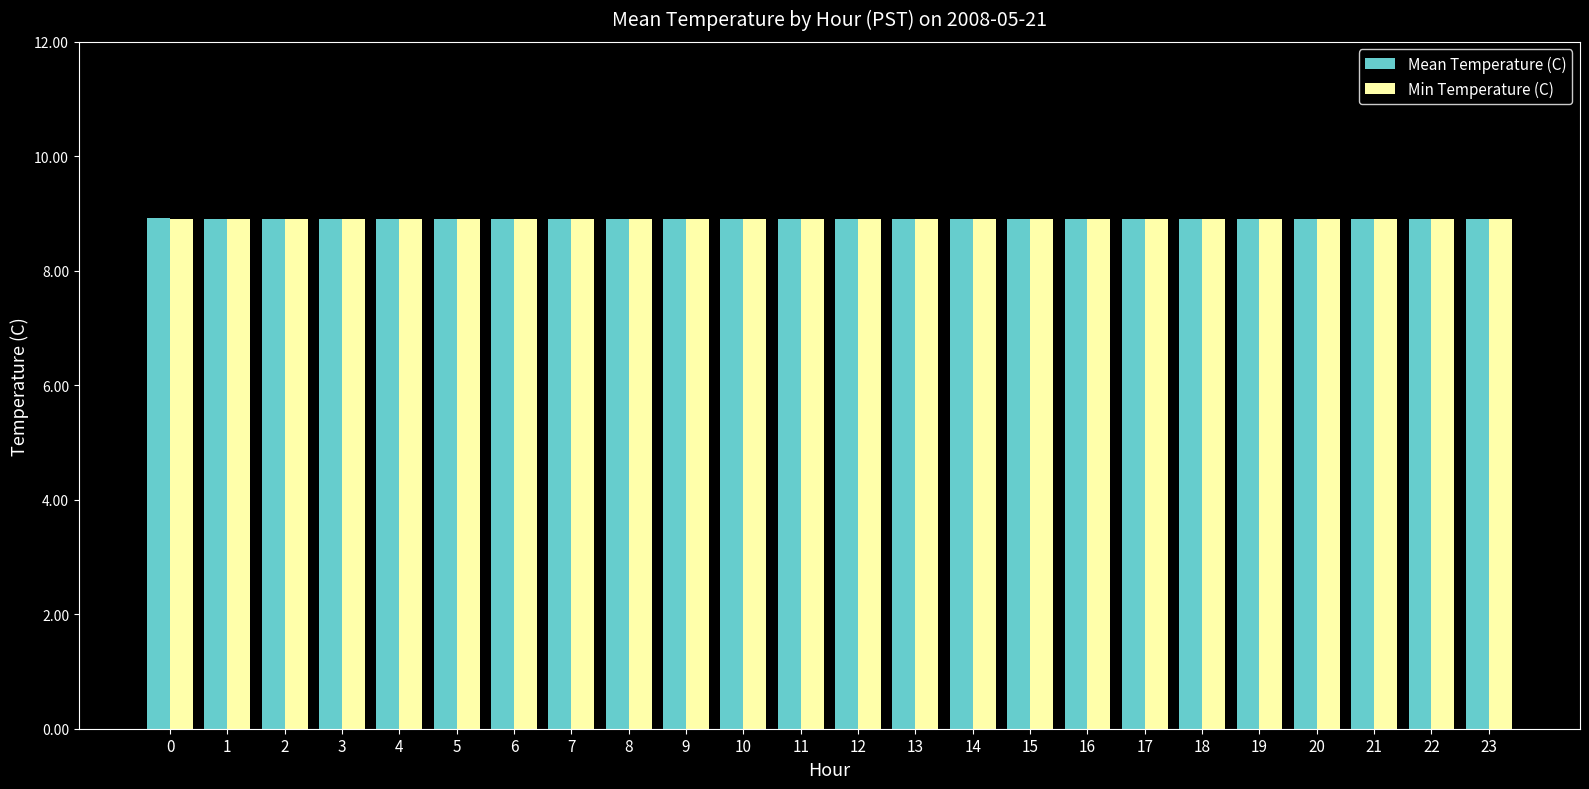

What is the maximum value shown in the chart?

8.9